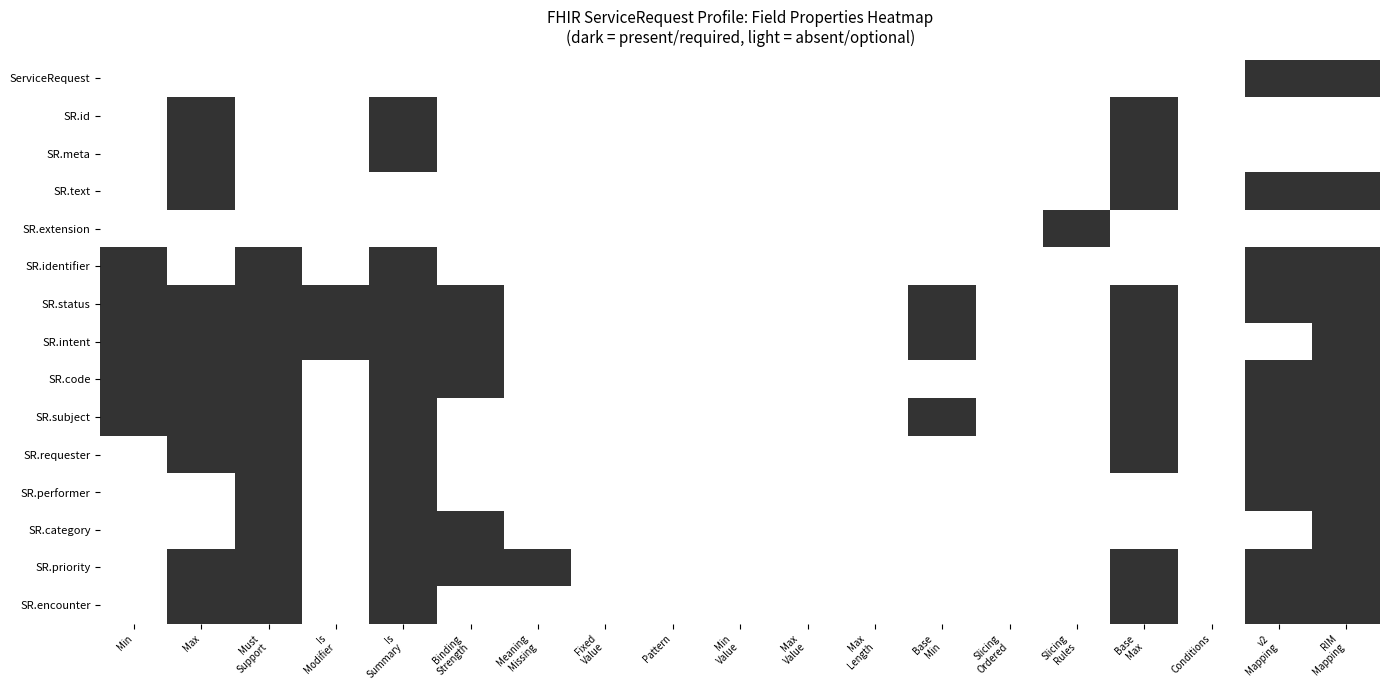

Reading left to right, list all the values displayed in this chart.

ServiceRequest: Min=0	Max=0	Must
Support=0	Is
Modifier=0	Is
Summary=0	Binding
Strength=0	Meaning
Missing=0	Fixed
Value=0	Pattern=0	Min
Value=0	Max
Value=0	Max
Length=0	Base
Min=0	Slicing
Ordered=0	Slicing
Rules=0	Base
Max=0	Conditions=0	v2
Mapping=1	RIM
Mapping=1
SR.id: Min=0	Max=1	Must
Support=0	Is
Modifier=0	Is
Summary=1	Binding
Strength=0	Meaning
Missing=0	Fixed
Value=0	Pattern=0	Min
Value=0	Max
Value=0	Max
Length=0	Base
Min=0	Slicing
Ordered=0	Slicing
Rules=0	Base
Max=1	Conditions=0	v2
Mapping=0	RIM
Mapping=0
SR.meta: Min=0	Max=1	Must
Support=0	Is
Modifier=0	Is
Summary=1	Binding
Strength=0	Meaning
Missing=0	Fixed
Value=0	Pattern=0	Min
Value=0	Max
Value=0	Max
Length=0	Base
Min=0	Slicing
Ordered=0	Slicing
Rules=0	Base
Max=1	Conditions=0	v2
Mapping=0	RIM
Mapping=0
SR.text: Min=0	Max=1	Must
Support=0	Is
Modifier=0	Is
Summary=0	Binding
Strength=0	Meaning
Missing=0	Fixed
Value=0	Pattern=0	Min
Value=0	Max
Value=0	Max
Length=0	Base
Min=0	Slicing
Ordered=0	Slicing
Rules=0	Base
Max=1	Conditions=0	v2
Mapping=1	RIM
Mapping=1
SR.extension: Min=0	Max=0	Must
Support=0	Is
Modifier=0	Is
Summary=0	Binding
Strength=0	Meaning
Missing=0	Fixed
Value=0	Pattern=0	Min
Value=0	Max
Value=0	Max
Length=0	Base
Min=0	Slicing
Ordered=0	Slicing
Rules=1	Base
Max=0	Conditions=0	v2
Mapping=0	RIM
Mapping=0
SR.identifier: Min=1	Max=0	Must
Support=1	Is
Modifier=0	Is
Summary=1	Binding
Strength=0	Meaning
Missing=0	Fixed
Value=0	Pattern=0	Min
Value=0	Max
Value=0	Max
Length=0	Base
Min=0	Slicing
Ordered=0	Slicing
Rules=0	Base
Max=0	Conditions=0	v2
Mapping=1	RIM
Mapping=1
SR.status: Min=1	Max=1	Must
Support=1	Is
Modifier=1	Is
Summary=1	Binding
Strength=1	Meaning
Missing=0	Fixed
Value=0	Pattern=0	Min
Value=0	Max
Value=0	Max
Length=0	Base
Min=1	Slicing
Ordered=0	Slicing
Rules=0	Base
Max=1	Conditions=0	v2
Mapping=1	RIM
Mapping=1
SR.intent: Min=1	Max=1	Must
Support=1	Is
Modifier=1	Is
Summary=1	Binding
Strength=1	Meaning
Missing=0	Fixed
Value=0	Pattern=0	Min
Value=0	Max
Value=0	Max
Length=0	Base
Min=1	Slicing
Ordered=0	Slicing
Rules=0	Base
Max=1	Conditions=0	v2
Mapping=0	RIM
Mapping=1
SR.code: Min=1	Max=1	Must
Support=1	Is
Modifier=0	Is
Summary=1	Binding
Strength=1	Meaning
Missing=0	Fixed
Value=0	Pattern=0	Min
Value=0	Max
Value=0	Max
Length=0	Base
Min=0	Slicing
Ordered=0	Slicing
Rules=0	Base
Max=1	Conditions=0	v2
Mapping=1	RIM
Mapping=1
SR.subject: Min=1	Max=1	Must
Support=1	Is
Modifier=0	Is
Summary=1	Binding
Strength=0	Meaning
Missing=0	Fixed
Value=0	Pattern=0	Min
Value=0	Max
Value=0	Max
Length=0	Base
Min=1	Slicing
Ordered=0	Slicing
Rules=0	Base
Max=1	Conditions=0	v2
Mapping=1	RIM
Mapping=1
SR.requester: Min=0	Max=1	Must
Support=1	Is
Modifier=0	Is
Summary=1	Binding
Strength=0	Meaning
Missing=0	Fixed
Value=0	Pattern=0	Min
Value=0	Max
Value=0	Max
Length=0	Base
Min=0	Slicing
Ordered=0	Slicing
Rules=0	Base
Max=1	Conditions=0	v2
Mapping=1	RIM
Mapping=1
SR.performer: Min=0	Max=0	Must
Support=1	Is
Modifier=0	Is
Summary=1	Binding
Strength=0	Meaning
Missing=0	Fixed
Value=0	Pattern=0	Min
Value=0	Max
Value=0	Max
Length=0	Base
Min=0	Slicing
Ordered=0	Slicing
Rules=0	Base
Max=0	Conditions=0	v2
Mapping=1	RIM
Mapping=1
SR.category: Min=0	Max=0	Must
Support=1	Is
Modifier=0	Is
Summary=1	Binding
Strength=1	Meaning
Missing=0	Fixed
Value=0	Pattern=0	Min
Value=0	Max
Value=0	Max
Length=0	Base
Min=0	Slicing
Ordered=0	Slicing
Rules=0	Base
Max=0	Conditions=0	v2
Mapping=0	RIM
Mapping=1
SR.priority: Min=0	Max=1	Must
Support=1	Is
Modifier=0	Is
Summary=1	Binding
Strength=1	Meaning
Missing=1	Fixed
Value=0	Pattern=0	Min
Value=0	Max
Value=0	Max
Length=0	Base
Min=0	Slicing
Ordered=0	Slicing
Rules=0	Base
Max=1	Conditions=0	v2
Mapping=1	RIM
Mapping=1
SR.encounter: Min=0	Max=1	Must
Support=1	Is
Modifier=0	Is
Summary=1	Binding
Strength=0	Meaning
Missing=0	Fixed
Value=0	Pattern=0	Min
Value=0	Max
Value=0	Max
Length=0	Base
Min=0	Slicing
Ordered=0	Slicing
Rules=0	Base
Max=1	Conditions=0	v2
Mapping=1	RIM
Mapping=1